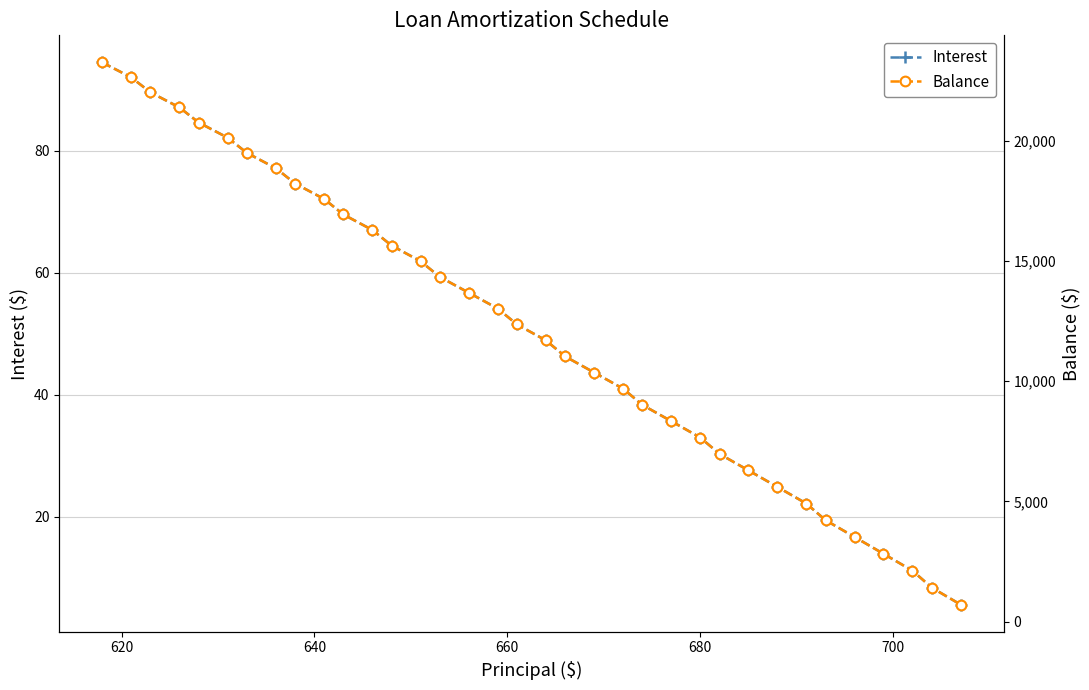

What is the difference between the maximum and minimum values in the Interest series?

88.9